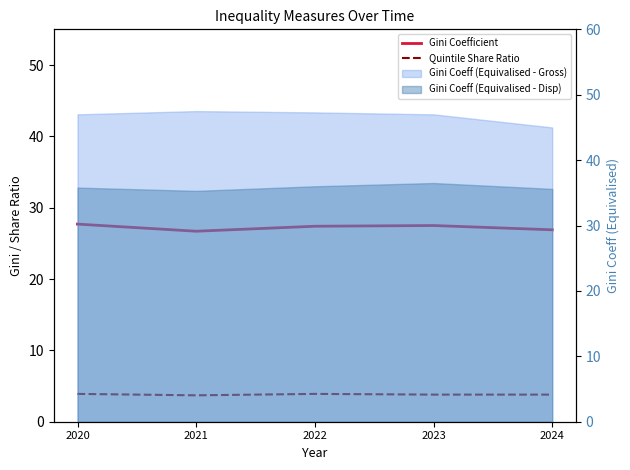

What is the value of the Gini Coefficient point at the 3rd from the left?

27.4